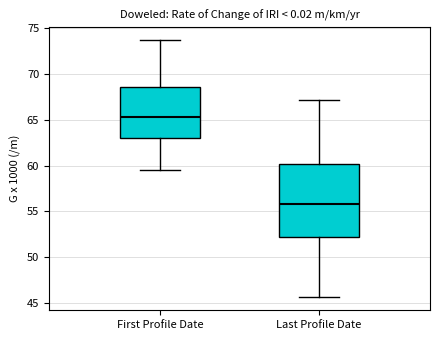

Which box's median line is the highest?

First Profile Date